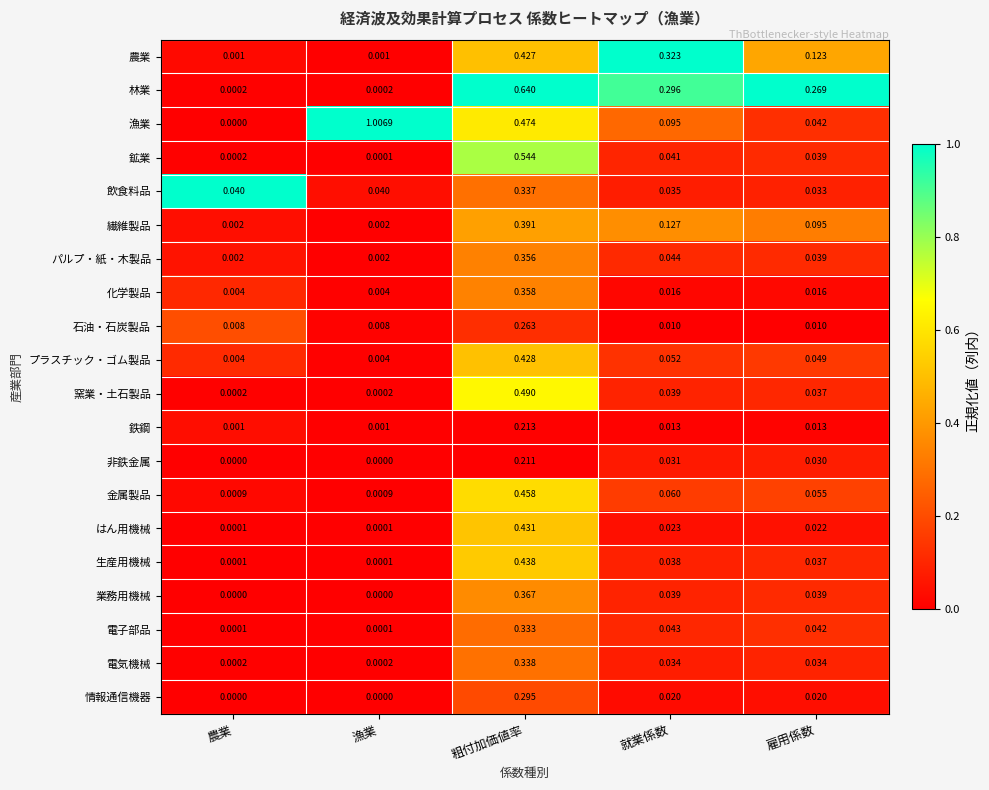

How many categories are shown in the chart?

5